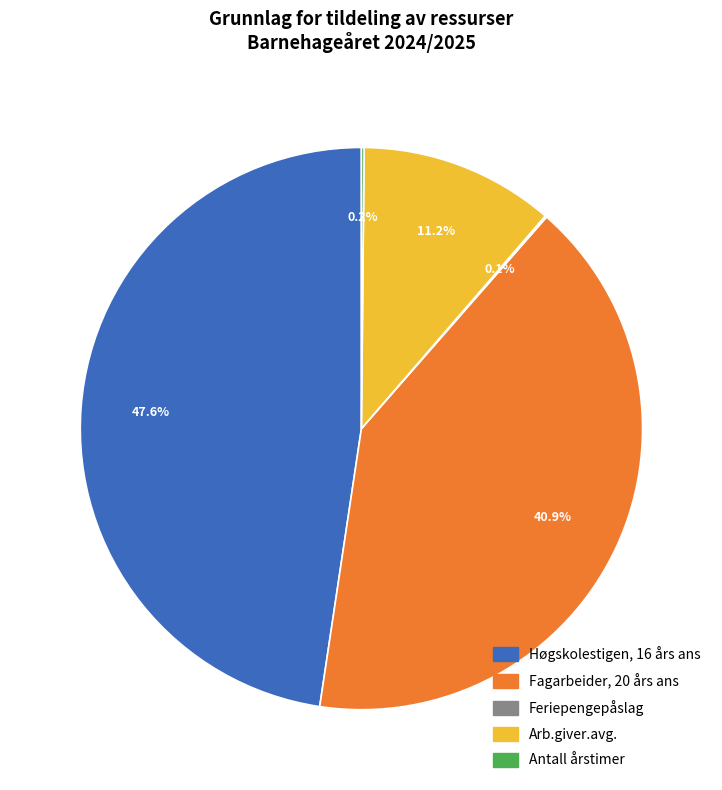

What is the largest slice in the pie chart?

Høgskolestigen, 16 års ans